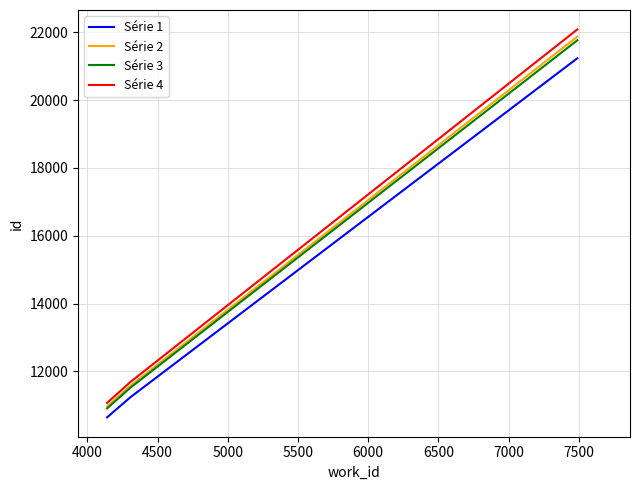

What is the difference between the maximum and minimum values in the Série 1 series?

10586.0